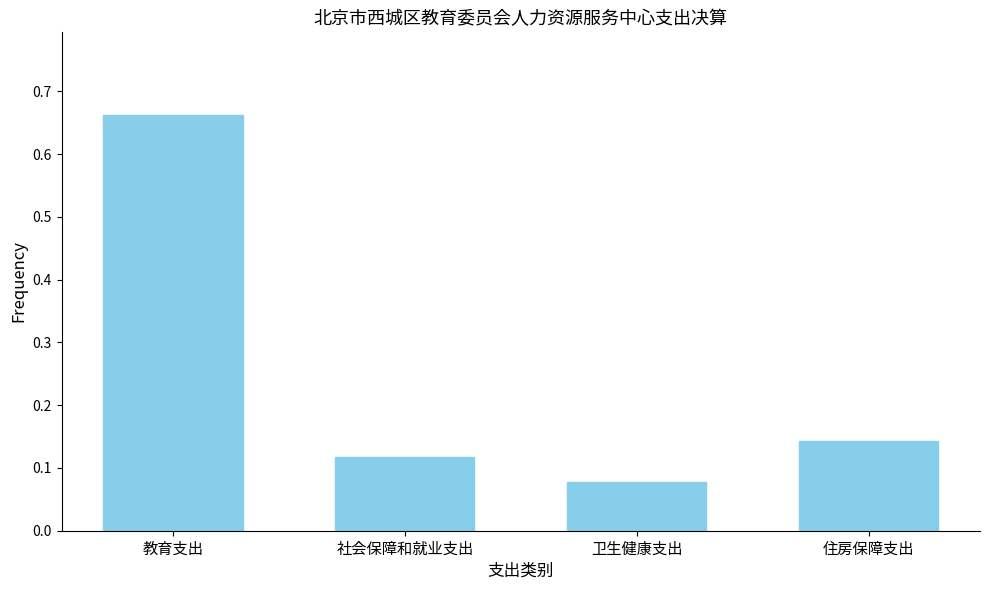

Which label corresponds to the smallest value in the chart?

卫生健康支出